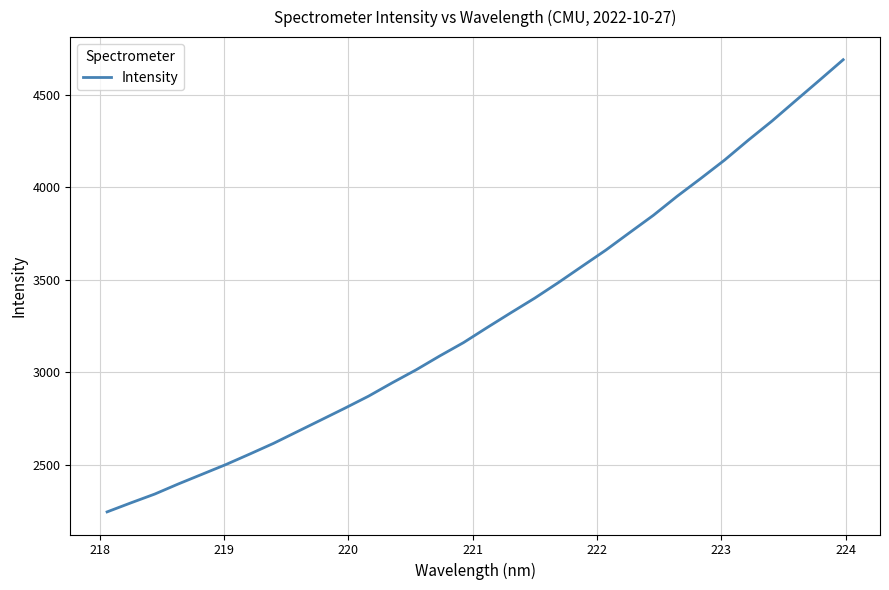

What is the sum of all values?

105506.4